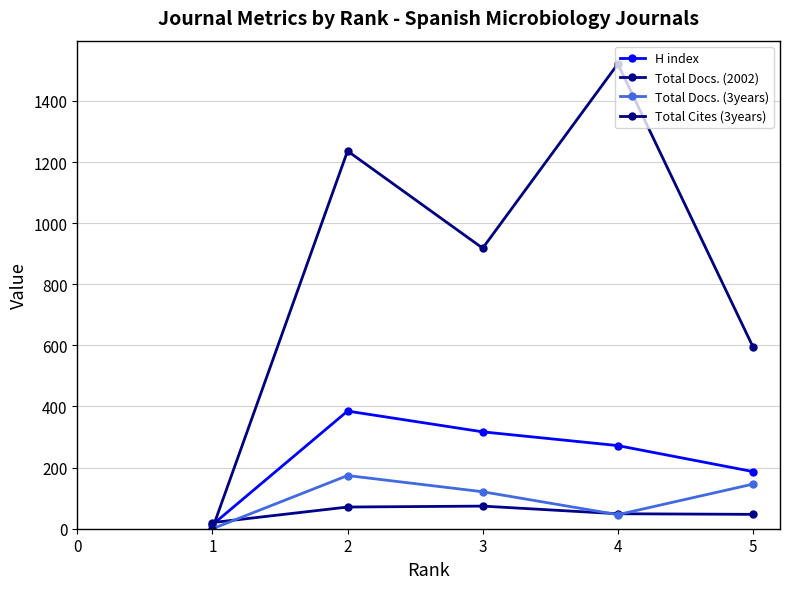

What is the spread (max minus min) of values at 2?

1165